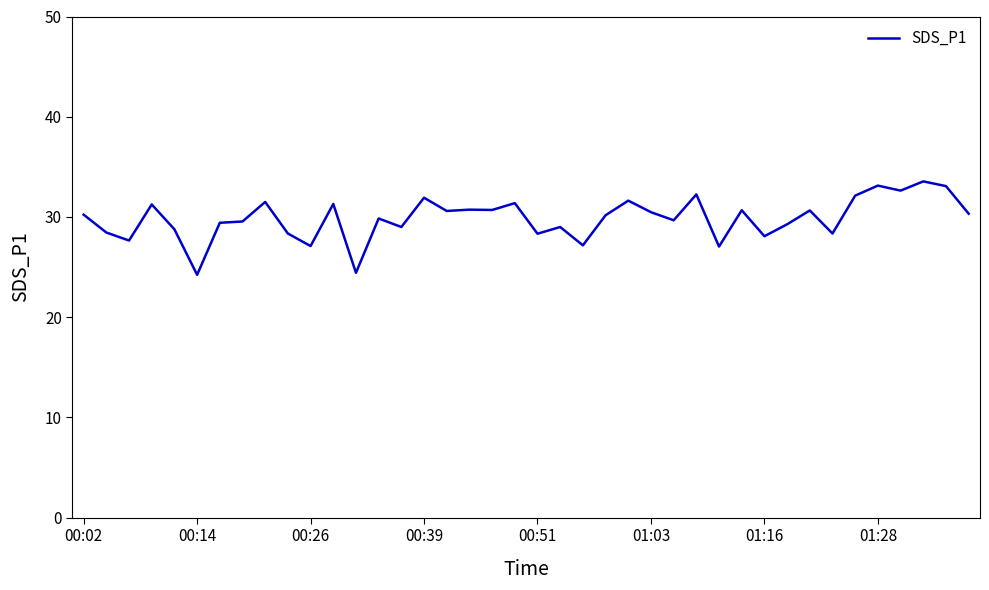

What is the smallest value displayed?

24.2